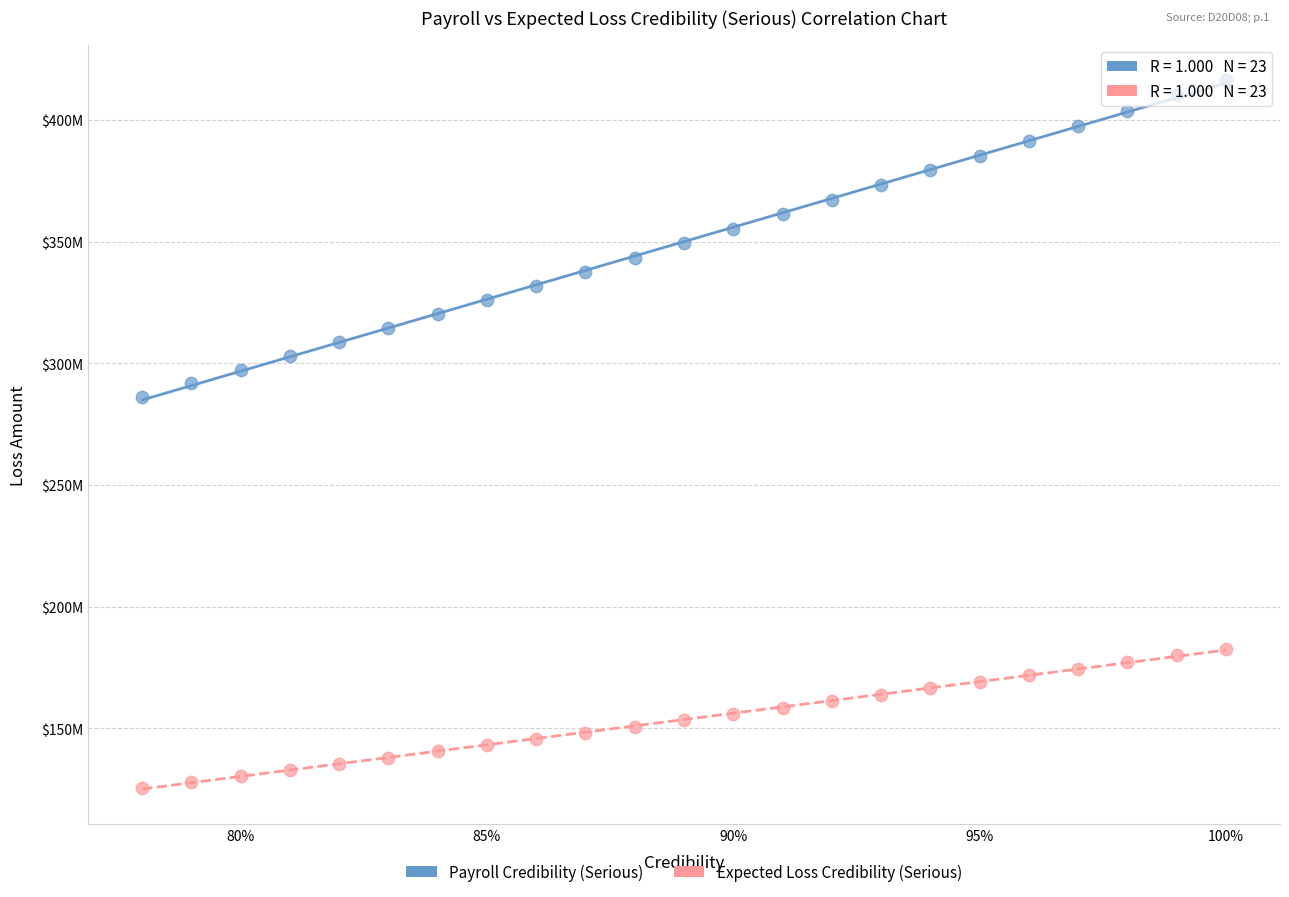

Which series has the widest spread of Y values?

Payroll Credibility (Serious)